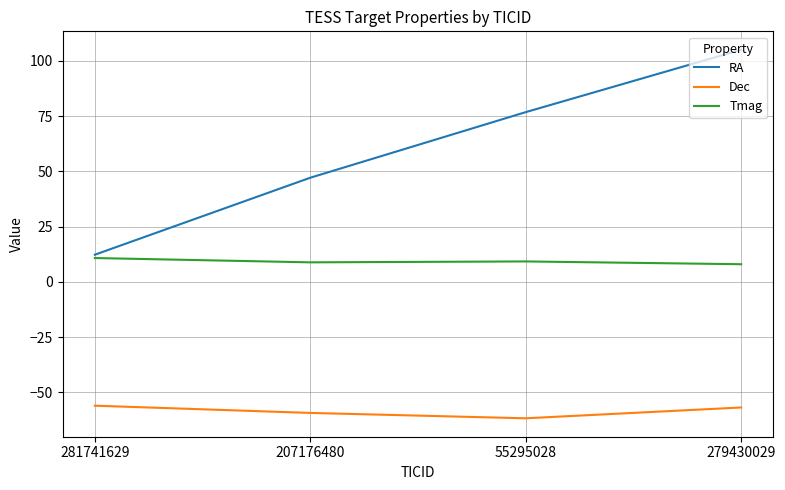

At which category is the sum across all series the highest?

279430029